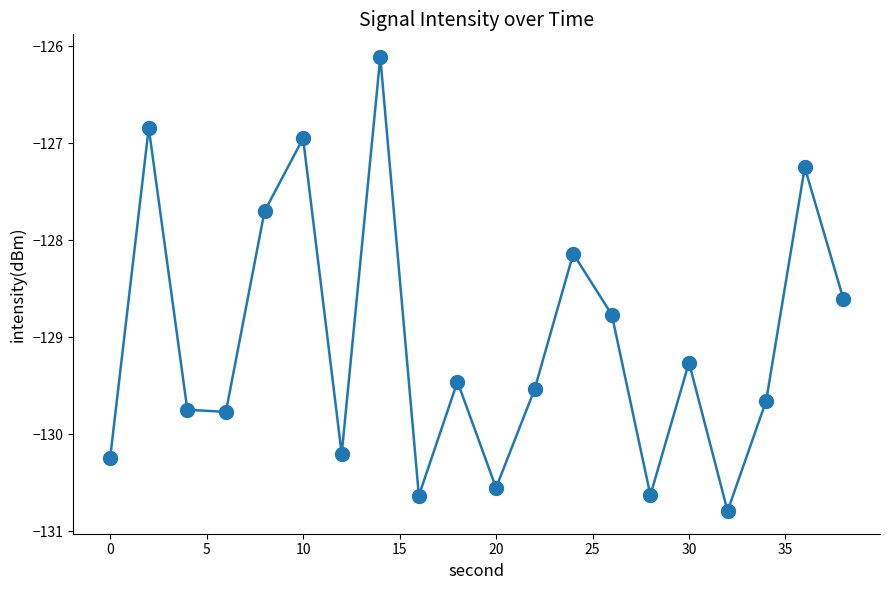

How many points are lower than both their immediate neighbors (excluding endpoints)?

6